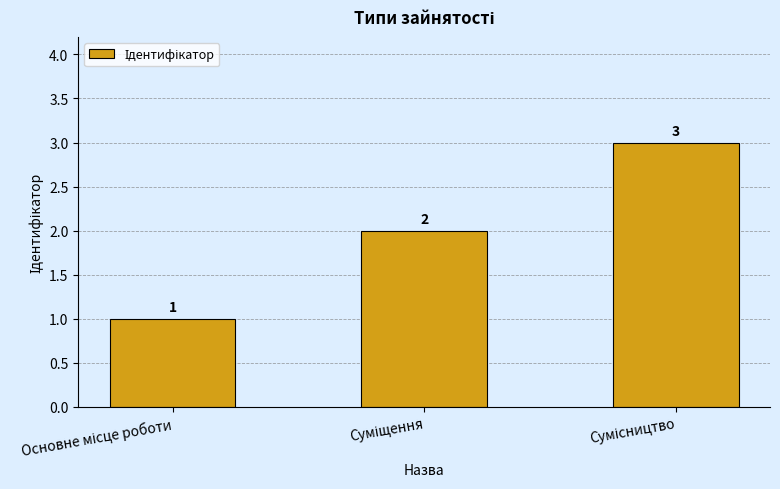

What is the greatest value displayed?

3